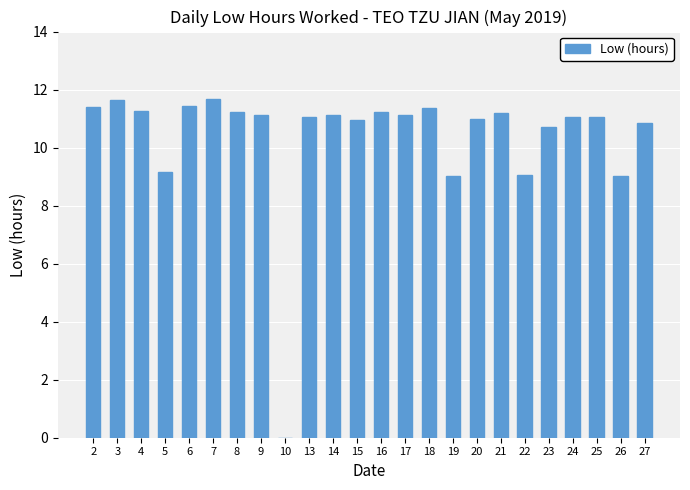

What is the change in value from 8 to 23?

-0.5